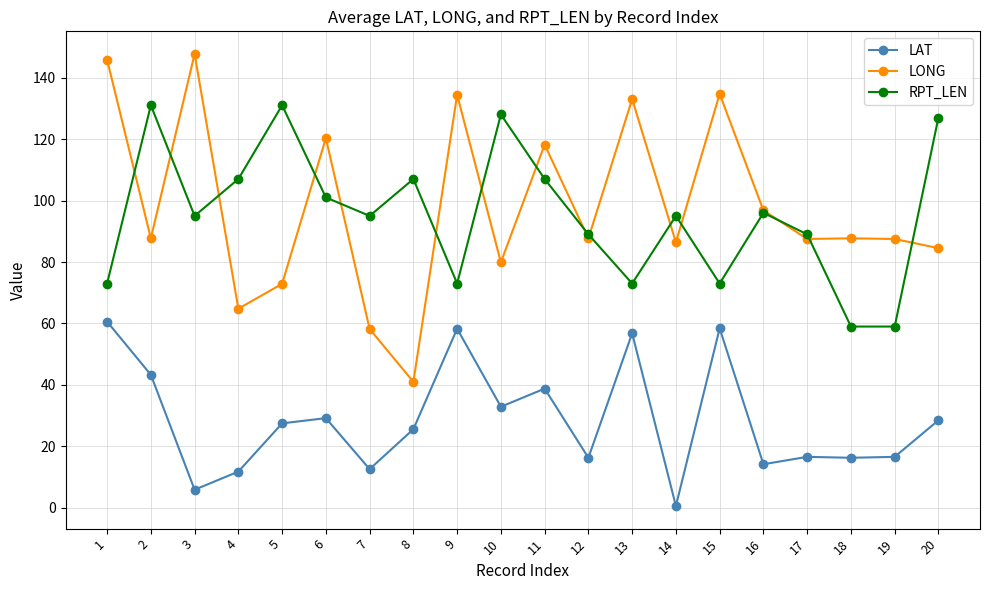

What is the average value of the LONG series?

97.8